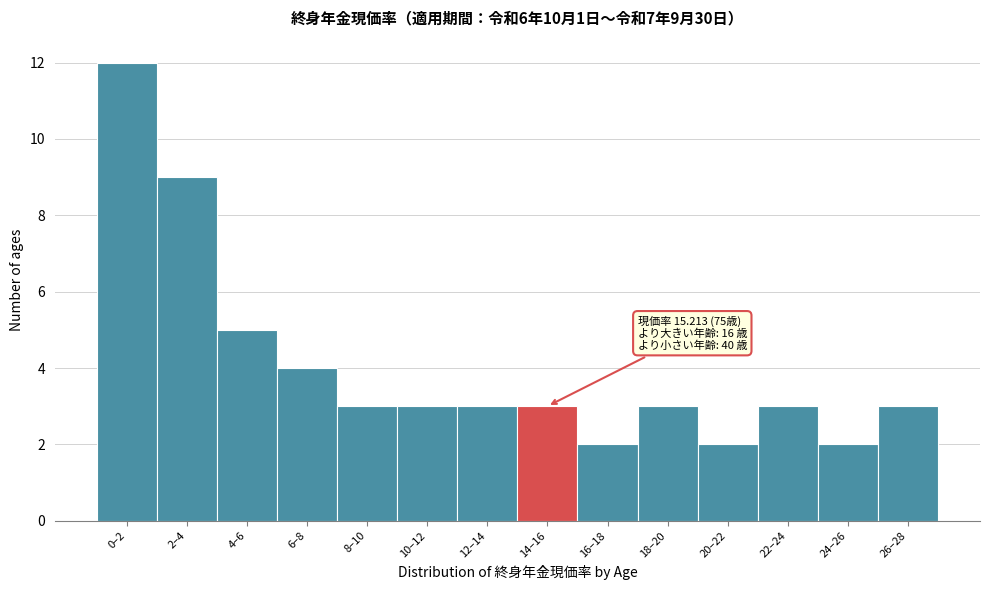

Reading right to left, transcribe all the data shown in this chart.

3	2	3	2	3	2	3	3	3	3	4	5	9	12